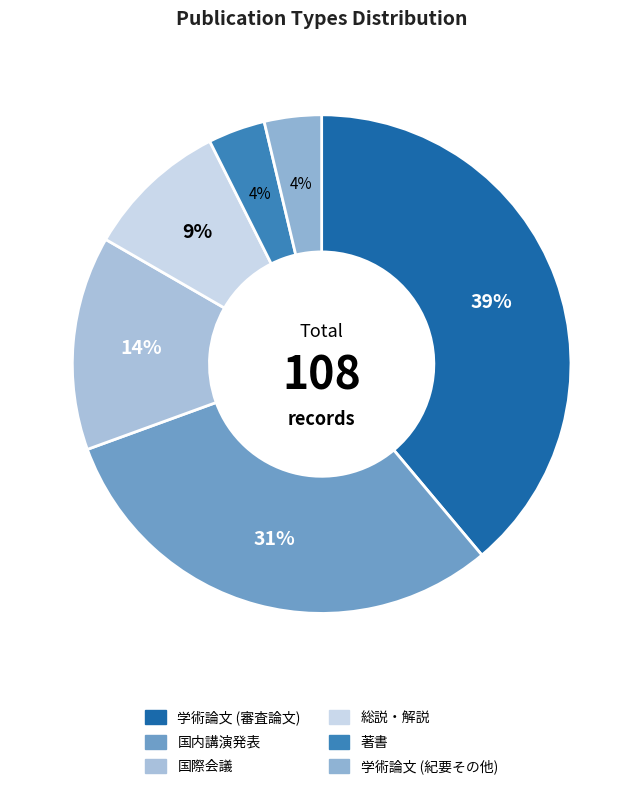

The 著書 slice represents 11% of the pie. True or false?

False